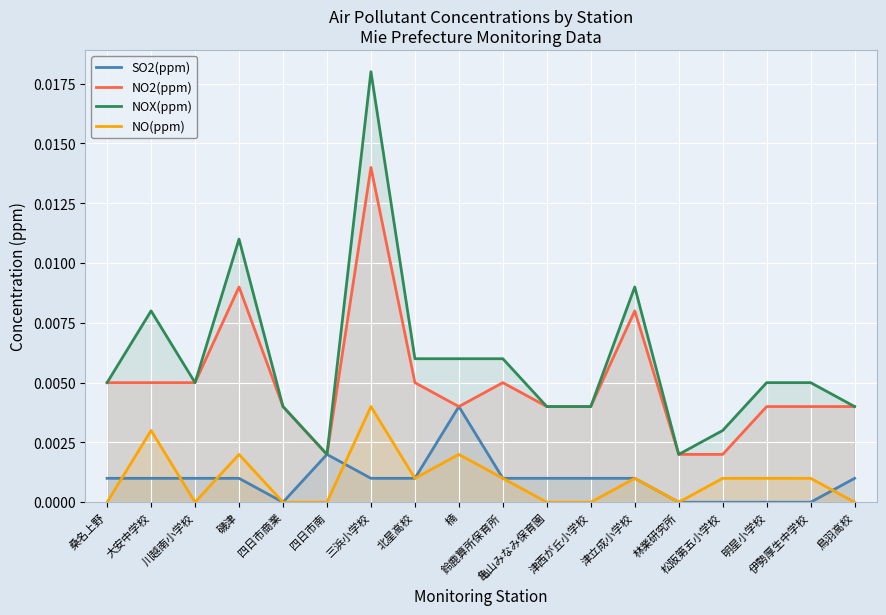

Reading left to right, extract all data points from this chart.

SO2(ppm): 桑名上野=0.0	大安中学校=0.0	川越南小学校=0.0	磯津=0.0	四日市商業=0.0	四日市南=0.0	三浜小学校=0.0	北星高校=0.0	楠=0.0	鈴鹿算所保育所=0.0	亀山みなみ保育園=0.0	津西が丘小学校=0.0	津立成小学校=0.0	林業研究所=0.0	松阪第五小学校=0.0	明星小学校=0.0	伊勢厚生中学校=0.0	鳥羽高校=0.0
NO2(ppm): 桑名上野=0.0	大安中学校=0.0	川越南小学校=0.0	磯津=0.0	四日市商業=0.0	四日市南=0.0	三浜小学校=0.0	北星高校=0.0	楠=0.0	鈴鹿算所保育所=0.0	亀山みなみ保育園=0.0	津西が丘小学校=0.0	津立成小学校=0.0	林業研究所=0.0	松阪第五小学校=0.0	明星小学校=0.0	伊勢厚生中学校=0.0	鳥羽高校=0.0
NOX(ppm): 桑名上野=0.0	大安中学校=0.0	川越南小学校=0.0	磯津=0.0	四日市商業=0.0	四日市南=0.0	三浜小学校=0.0	北星高校=0.0	楠=0.0	鈴鹿算所保育所=0.0	亀山みなみ保育園=0.0	津西が丘小学校=0.0	津立成小学校=0.0	林業研究所=0.0	松阪第五小学校=0.0	明星小学校=0.0	伊勢厚生中学校=0.0	鳥羽高校=0.0
NO(ppm): 桑名上野=0.0	大安中学校=0.0	川越南小学校=0.0	磯津=0.0	四日市商業=0.0	四日市南=0.0	三浜小学校=0.0	北星高校=0.0	楠=0.0	鈴鹿算所保育所=0.0	亀山みなみ保育園=0.0	津西が丘小学校=0.0	津立成小学校=0.0	林業研究所=0.0	松阪第五小学校=0.0	明星小学校=0.0	伊勢厚生中学校=0.0	鳥羽高校=0.0